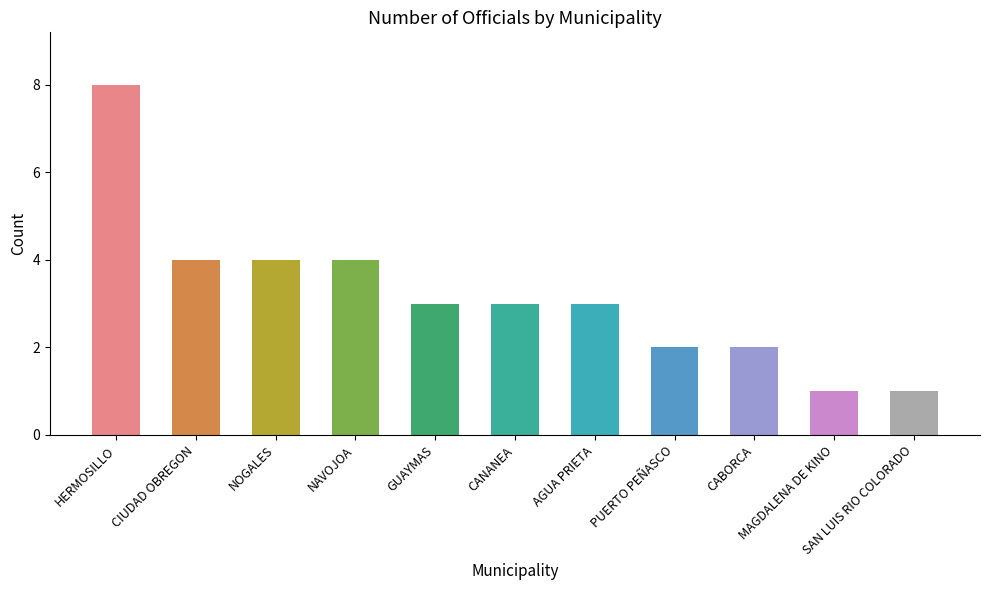

What is the minimum value shown in the chart?

1